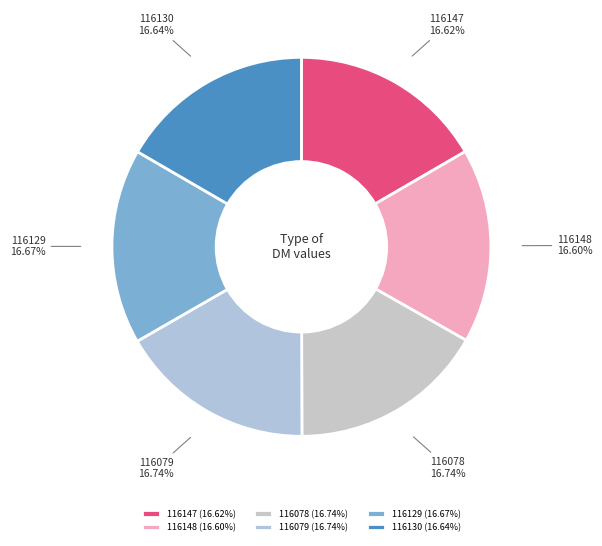

The 116148 slice represents 10% of the pie. True or false?

False